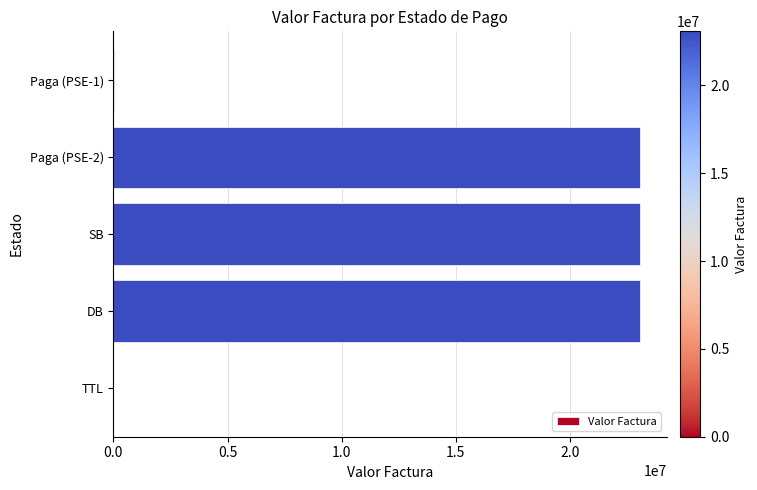

Approximately how many times larger is the value at Paga (PSE-2) compared to DB?

1.0